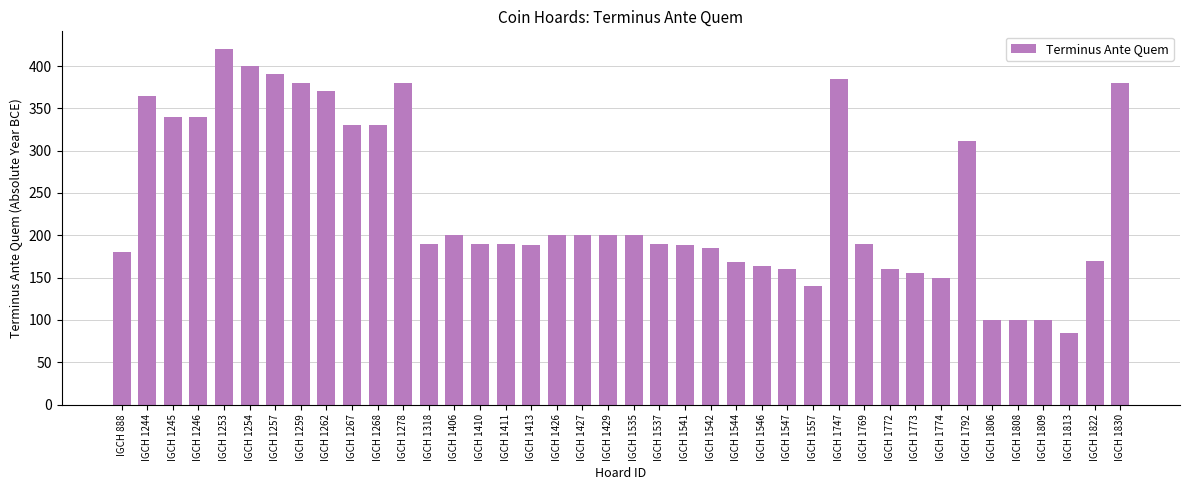

Are the bars grouped side by side (vs. stacked)?

No